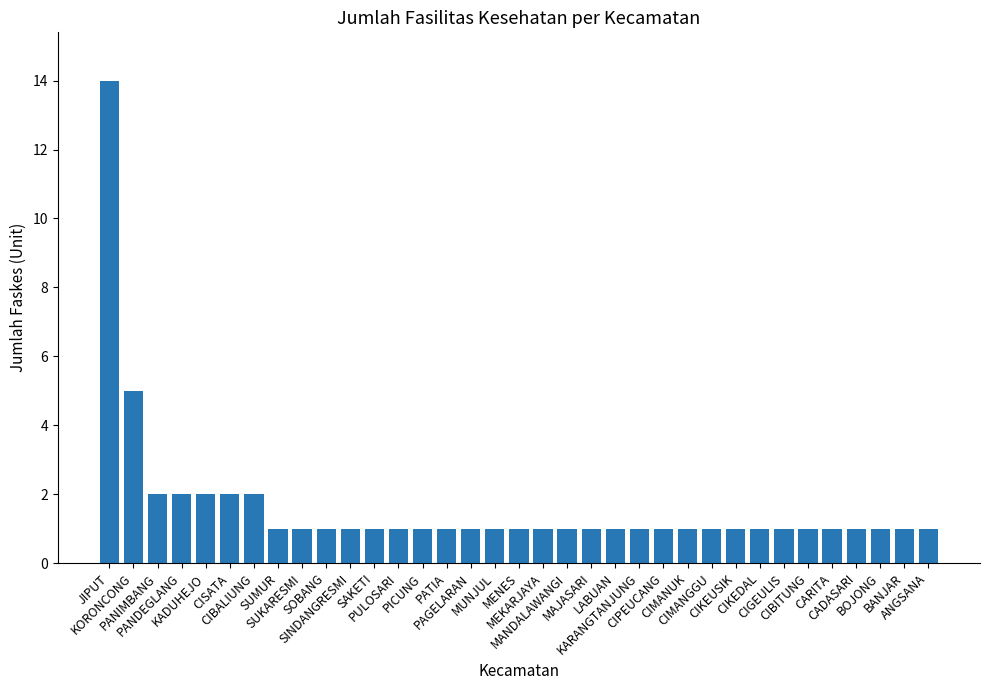

What is the value of the 17th bar from the left?

1